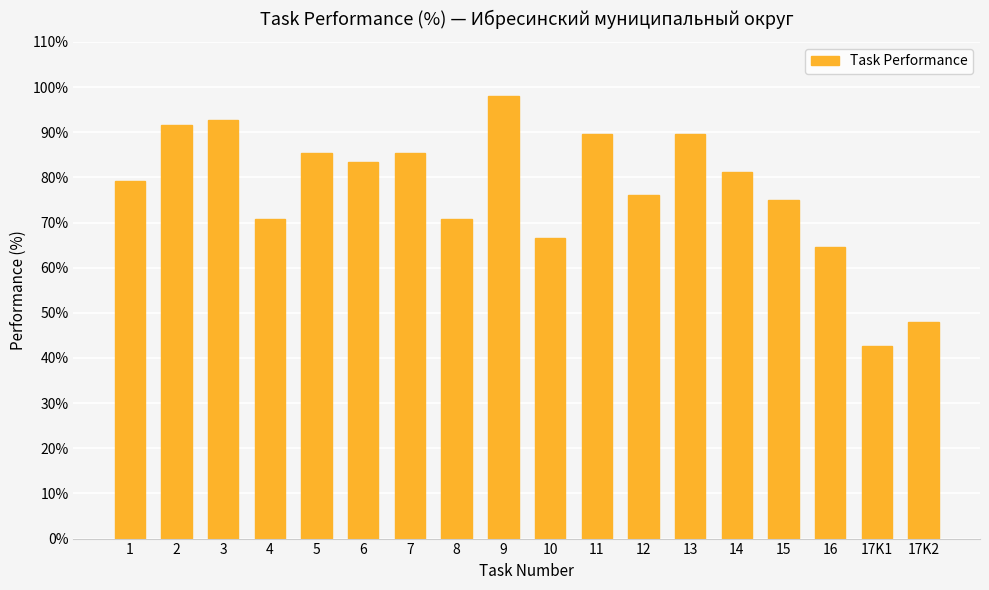

How many bars are there in total?

18